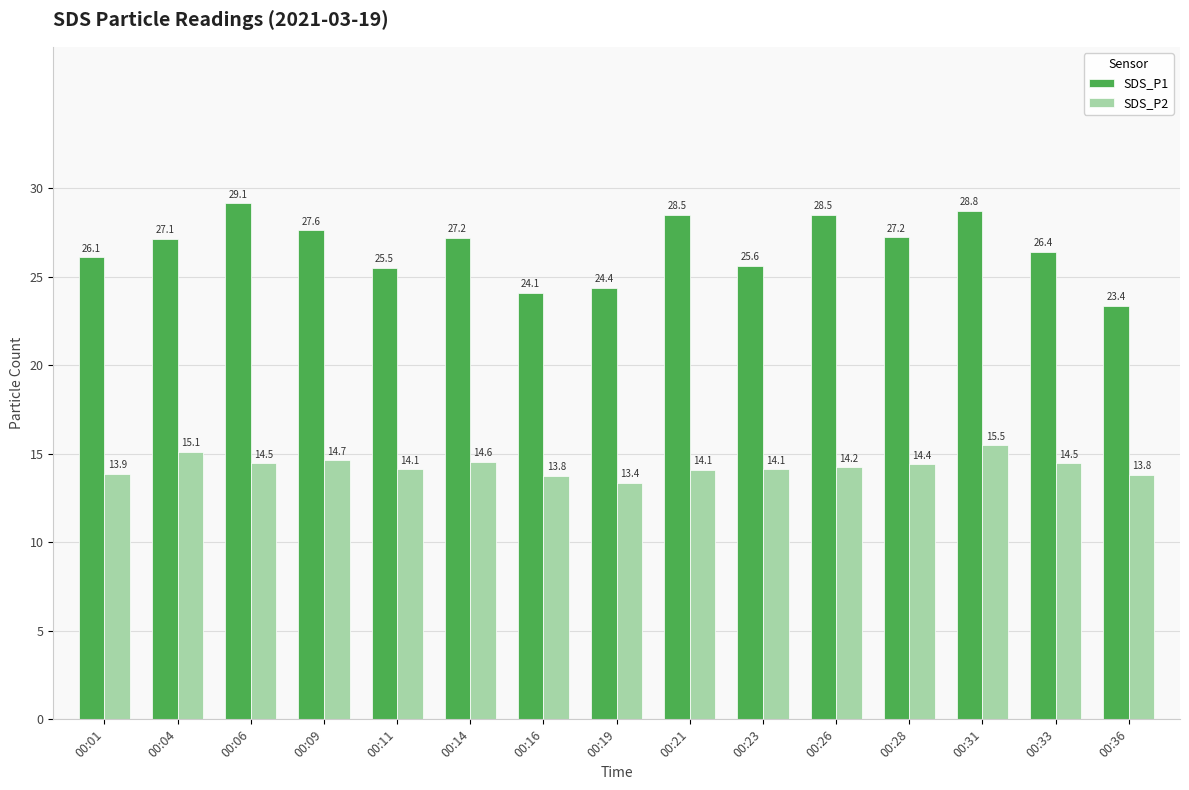

How many values in the SDS_P1 series are below 27?

7